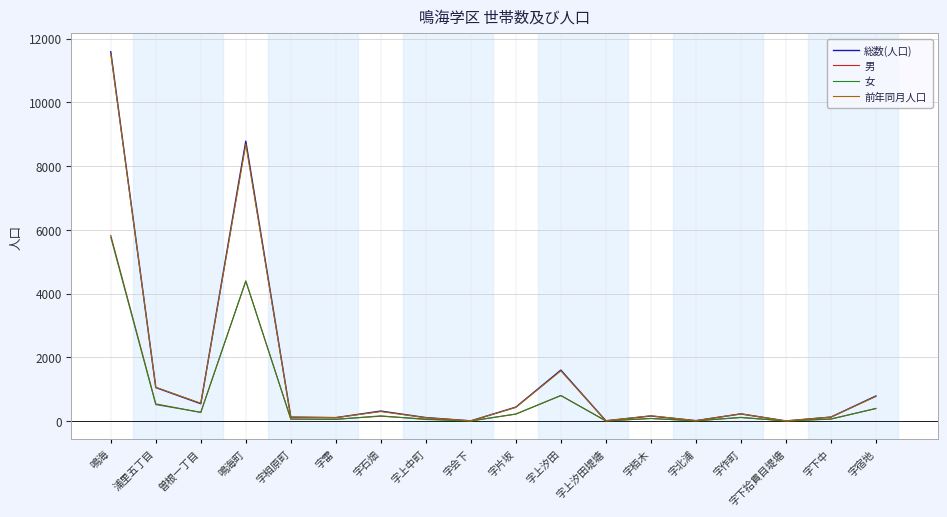

Is it true that 総数(人口) equals 311 at 字石畑?

True